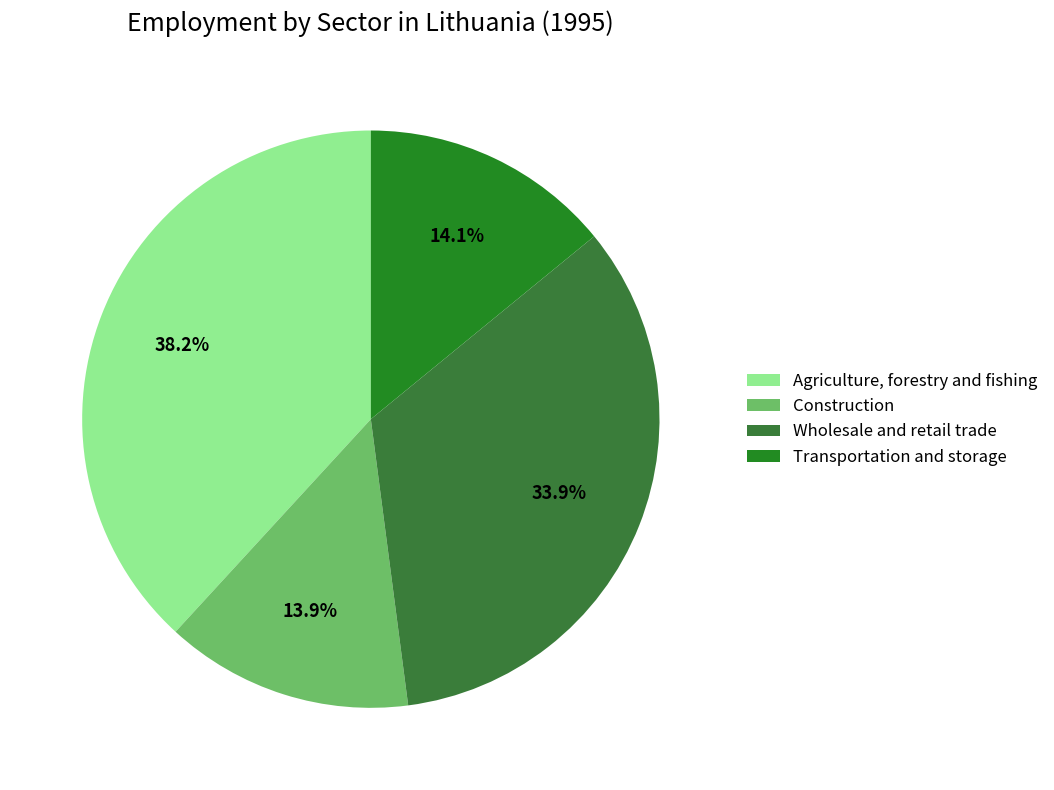

What portion of the pie excludes Transportation and storage?

85.9%